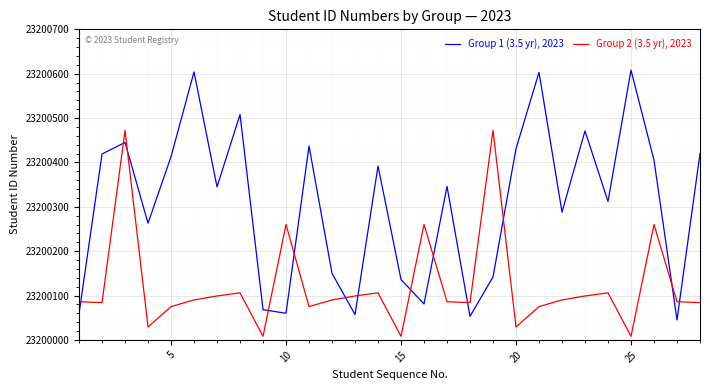

What is the difference between the maximum and minimum values in the Group 2 (3.5 yr), 2023 series?

464